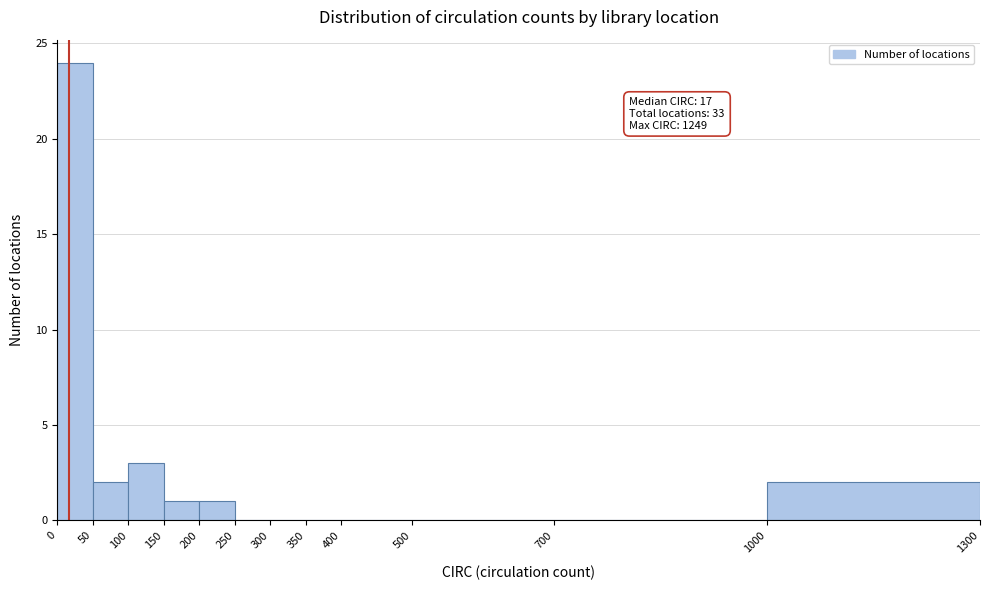

Over which range of the x-axis is the bar tallest?

0 to 50